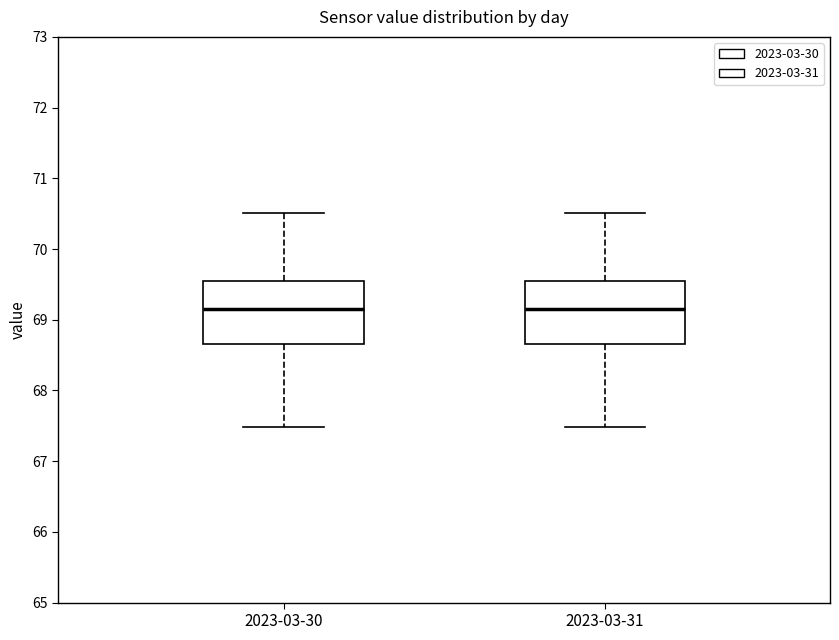

Reading left to right, read every box against the y-axis: the position of its median line, the range the box covers, and the ends of its whiskers. The values are not printed on the chart, so give them approximately, as read against the axis.

2023-03-30: median 69.2, box 68.7 to 69.5, whiskers 67.5 to 70.5
2023-03-31: median 69.2, box 68.7 to 69.5, whiskers 67.5 to 70.5